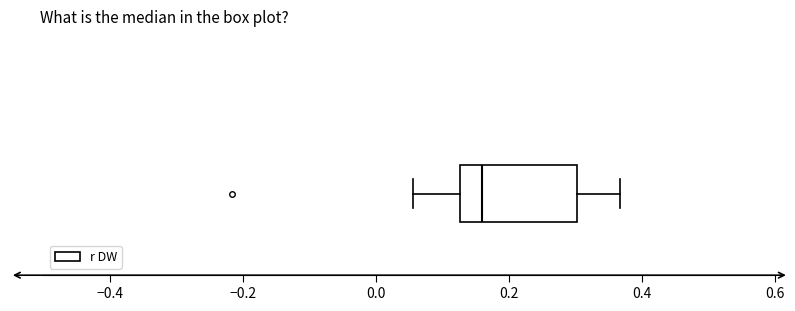

Read this box plot against the x-axis: the position of the median line, the range covered by the box, and the ends of both whiskers. The values are not printed on the chart, so give them approximately, as read against the axis.

median 0.16, box 0.12 to 0.30, whiskers 0.06 to 0.36